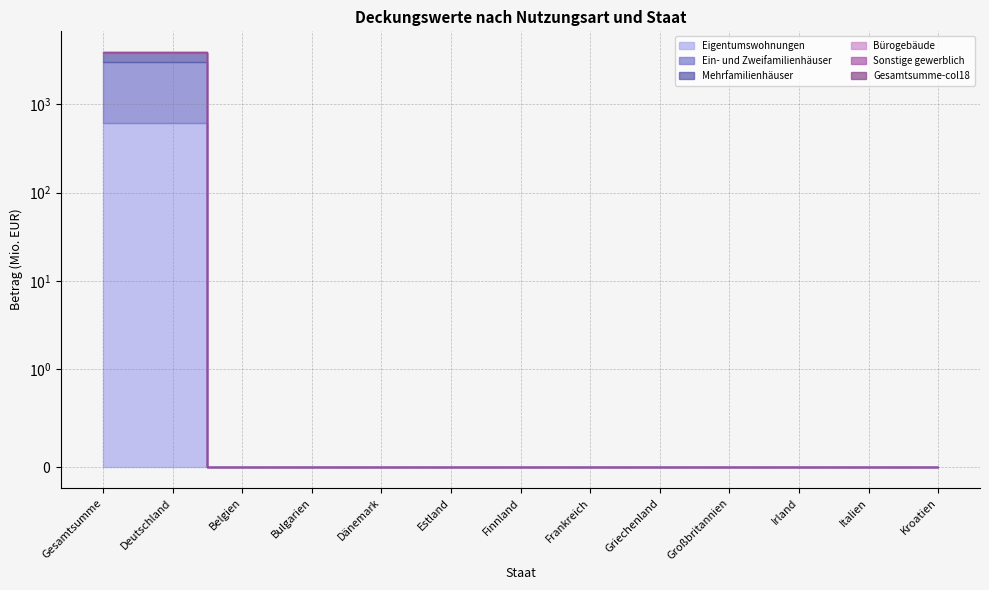

Rank the series by their maximum value, from highest to lowest.

Ein- und Zweifamilienhäuser, Mehrfamilienhäuser, Eigentumswohnungen, Sonstige gewerblich, Gesamtsumme-col18, Bürogebäude